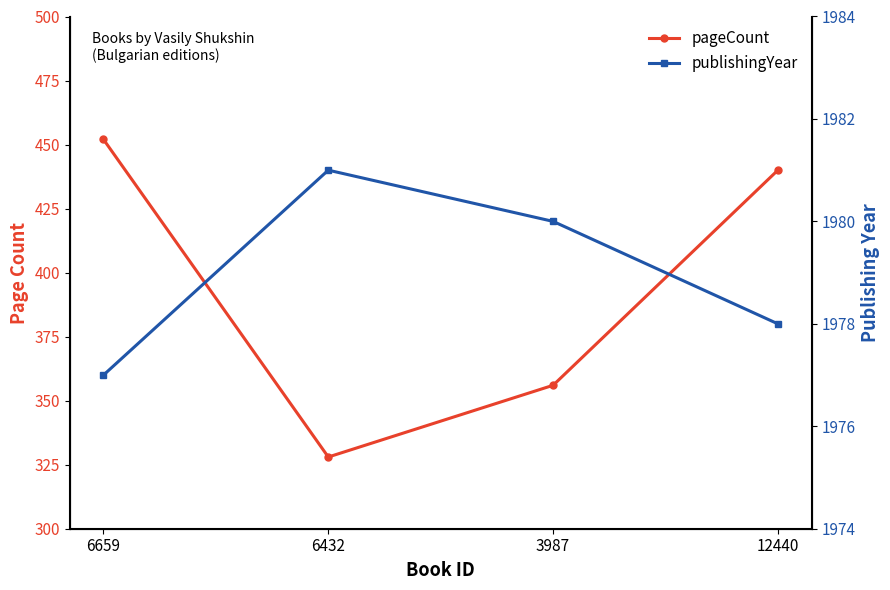

What position from the left is 6432?

2